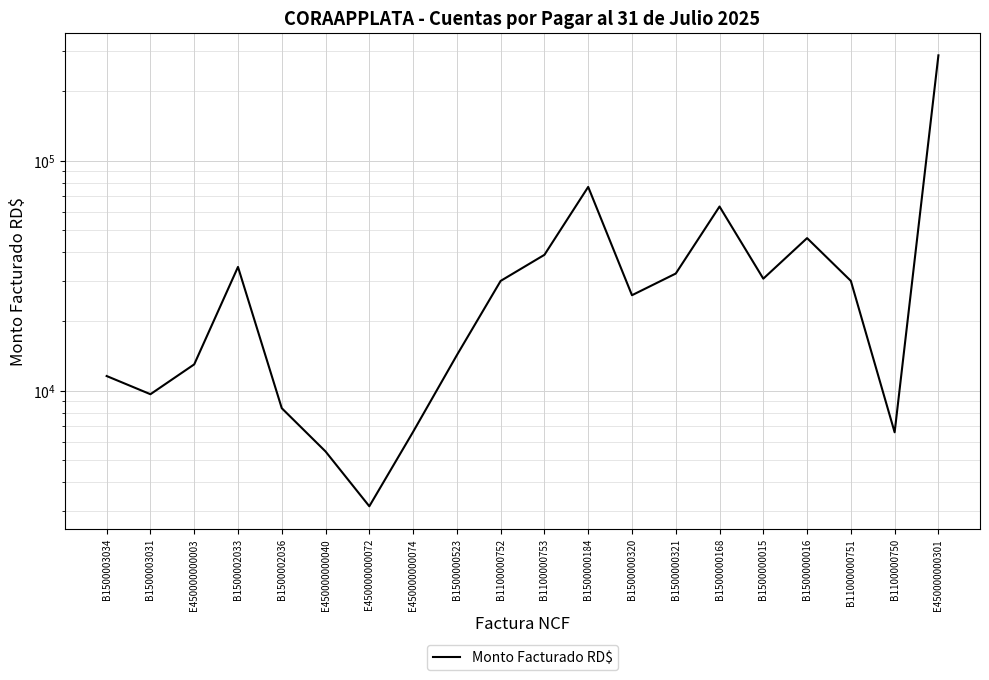

List the labels in order of value, smallest first.

E450000000072, E450000000040, B1100000750, E450000000074, B1500002036, B1500003031, B1500003034, E450000000003, B1500000523, B1500000320, B1100000752, B11000000751, B1500000015, B1500000321, B1500002033, B1100000753, B1500000016, B1500000168, B1500000184, E450000000301